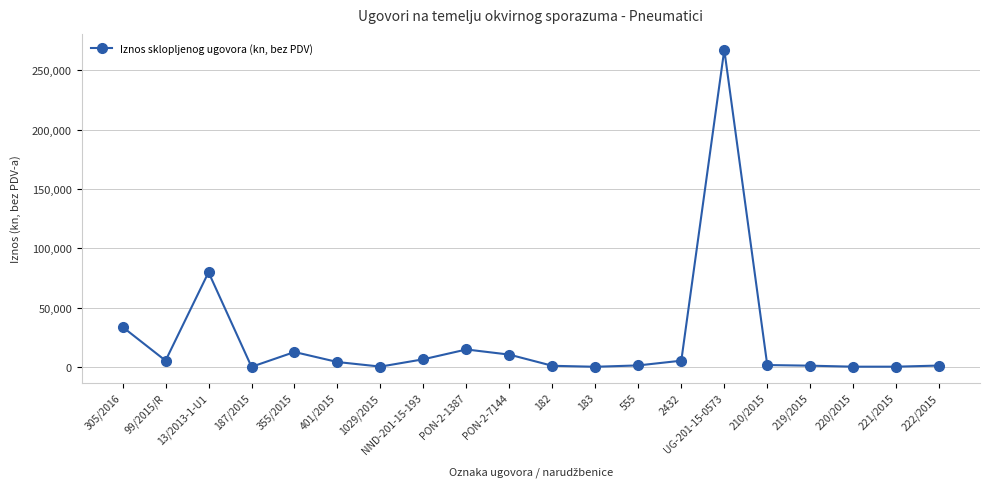

Where is the data nearest to the value 133649?

13/2013-1-U1